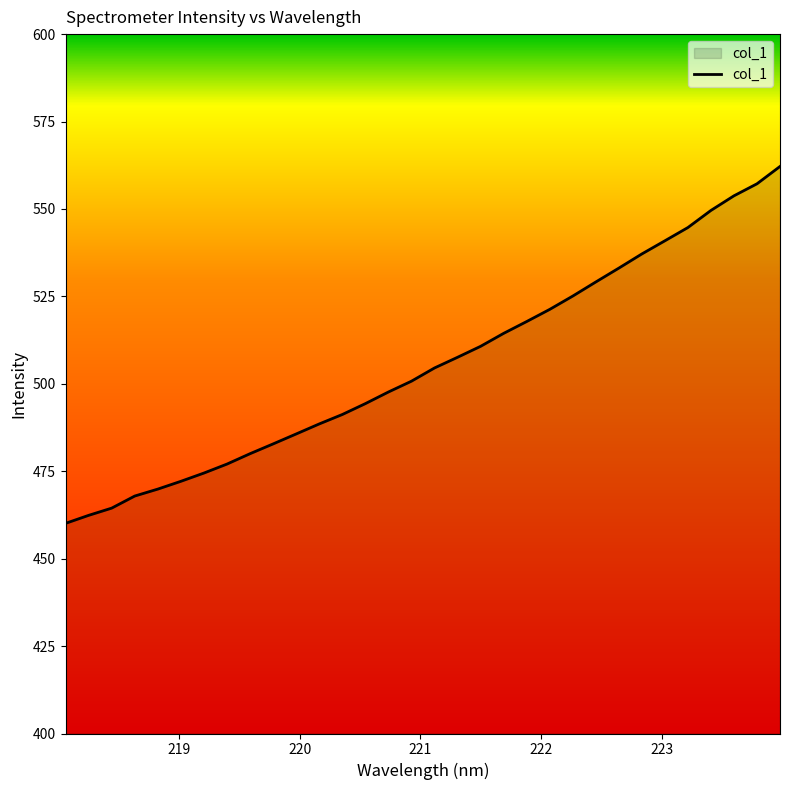

How many lines are shown in the chart?

1